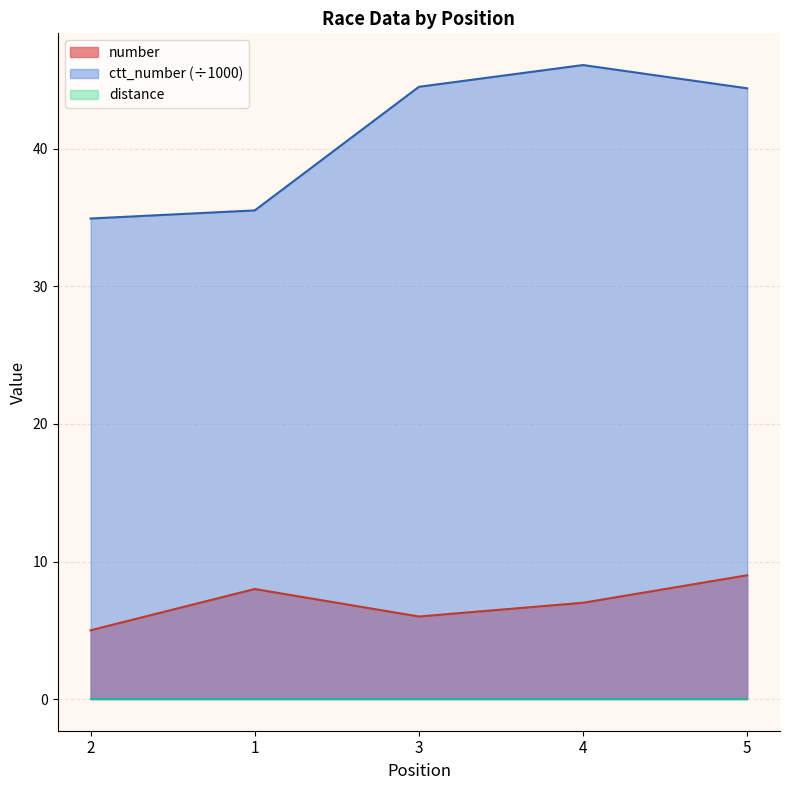

Where is the first local maximum for ctt_number?

4